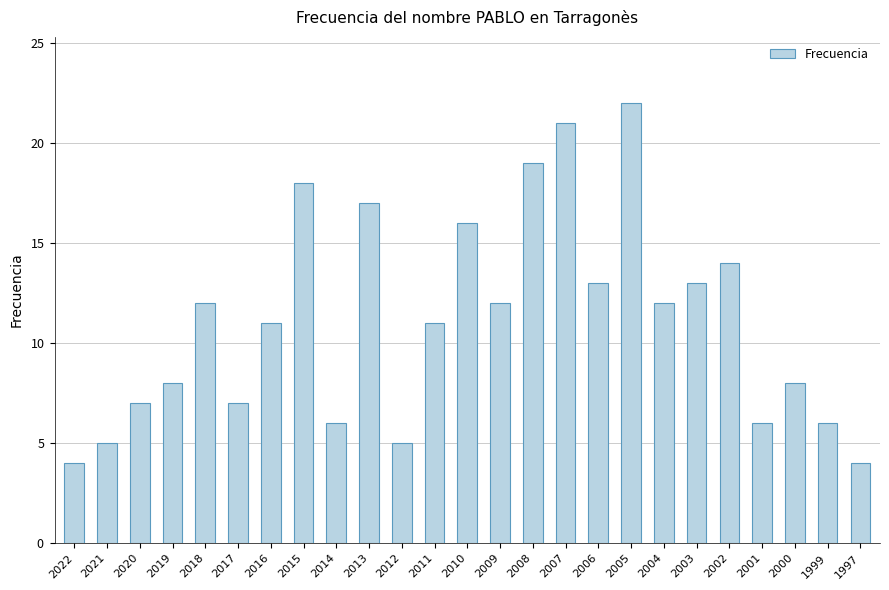

Are the bars horizontal?

No